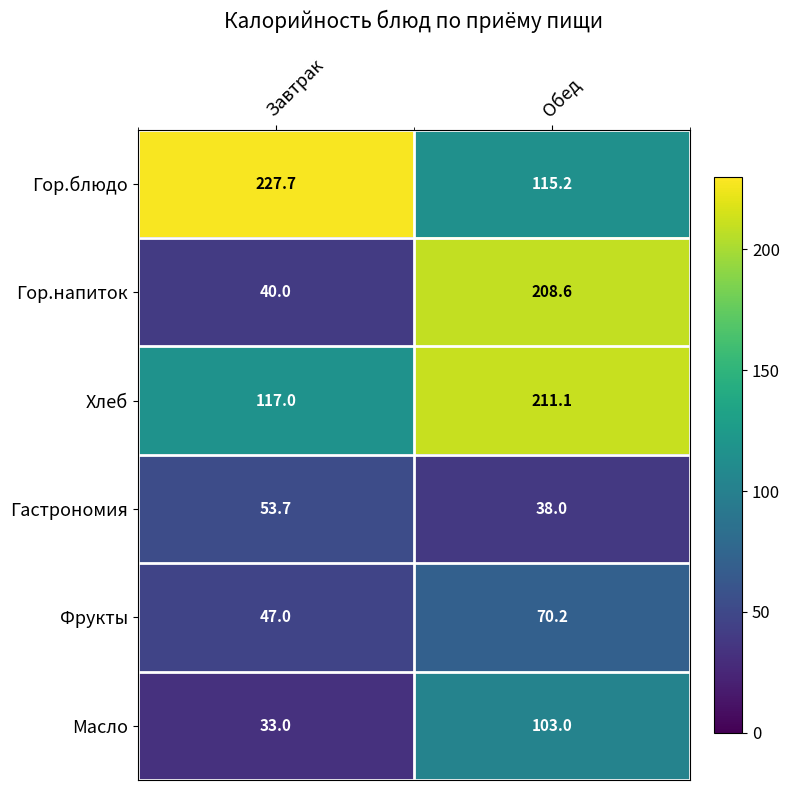

What is the smallest value displayed?

33.0